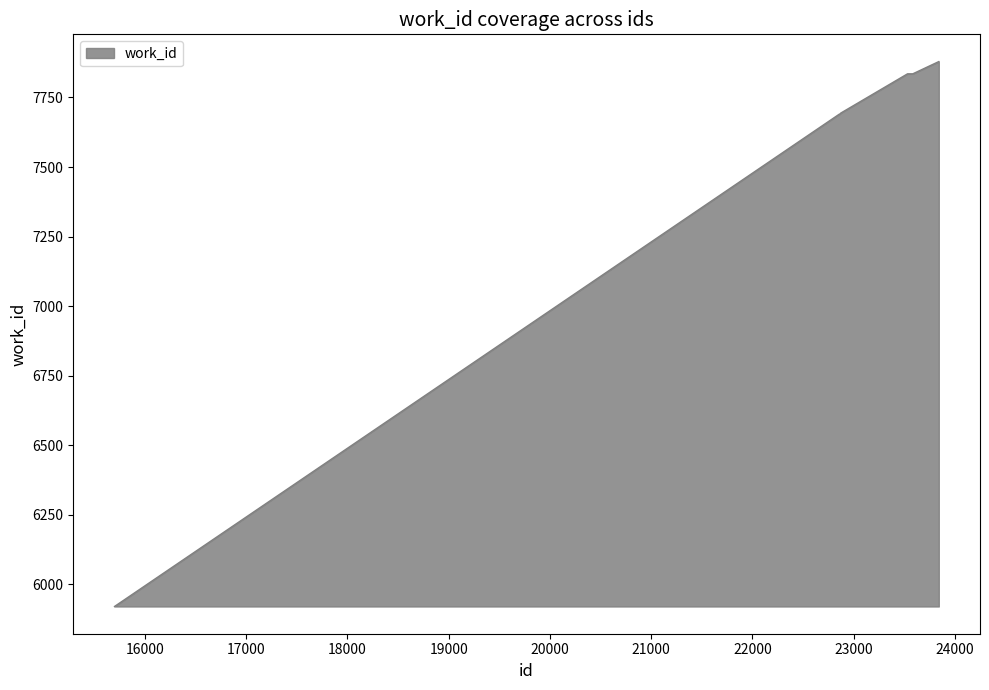

How many lines are shown in the chart?

1